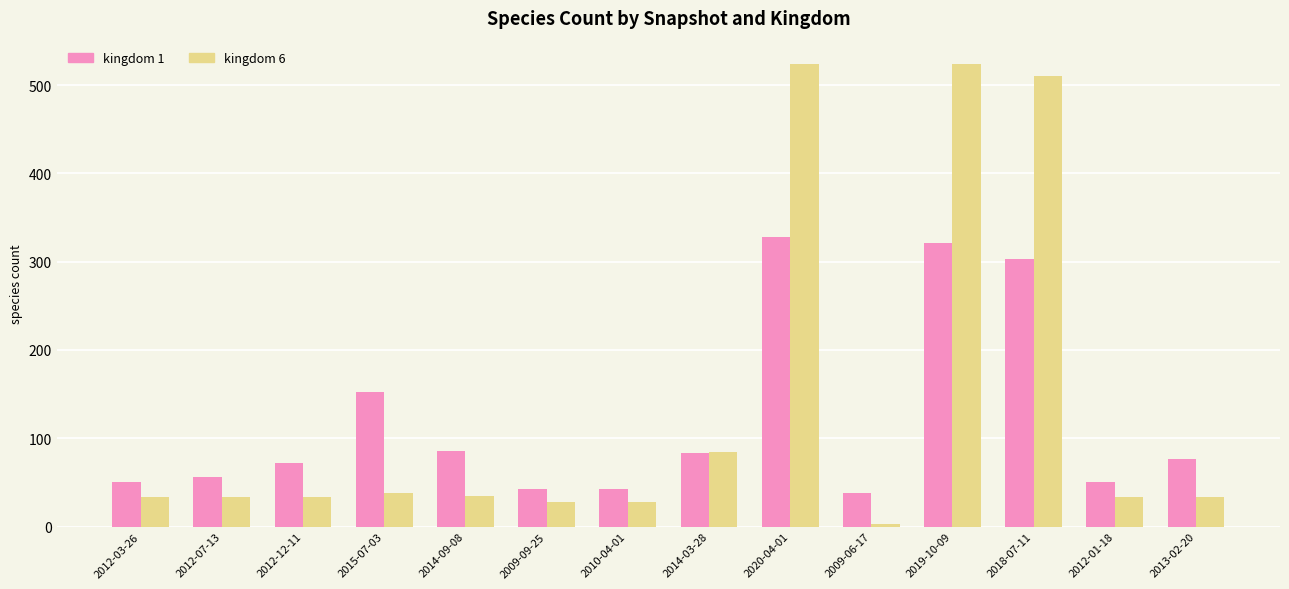

Rank the series by their maximum value, from lowest to highest.

kingdom 1, kingdom 6